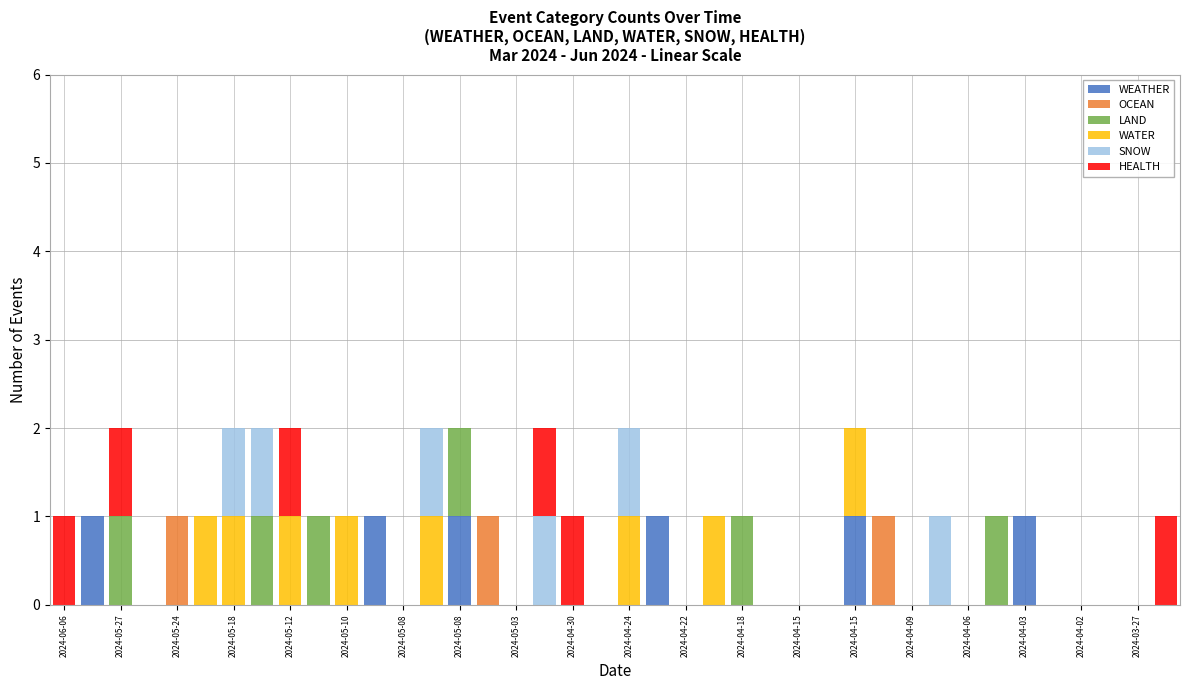

How many data points does each series have?

40